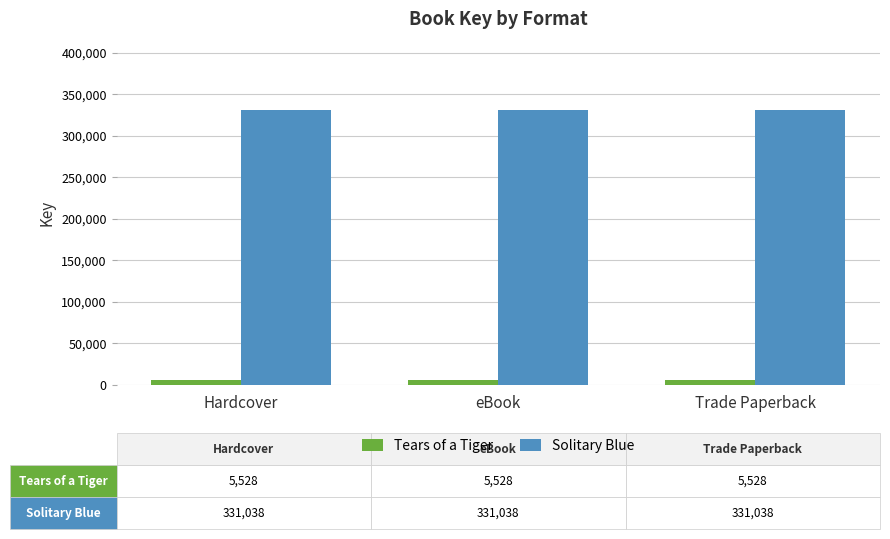

At how many categories does at least one series exceed 268722?

3